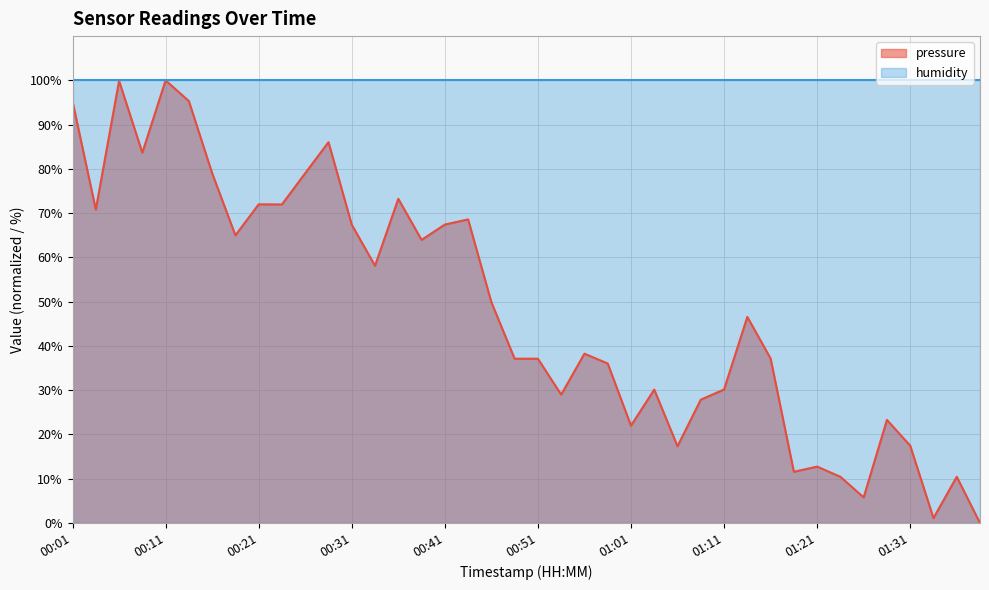

What is the sum of all values?

1928.3